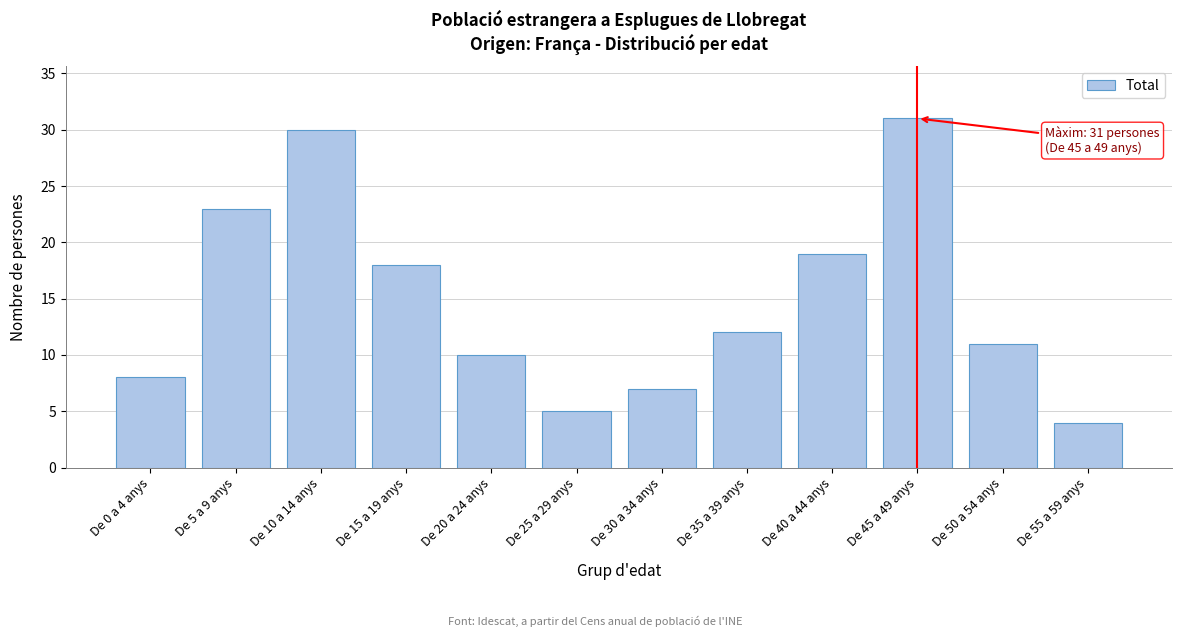

Reading left to right, extract all data points from this chart.

De 0 a 4 anys=8	De 5 a 9 anys=23	De 10 a 14 anys=30	De 15 a 19 anys=18	De 20 a 24 anys=10	De 25 a 29 anys=5	De 30 a 34 anys=7	De 35 a 39 anys=12	De 40 a 44 anys=19	De 45 a 49 anys=31	De 50 a 54 anys=11	De 55 a 59 anys=4